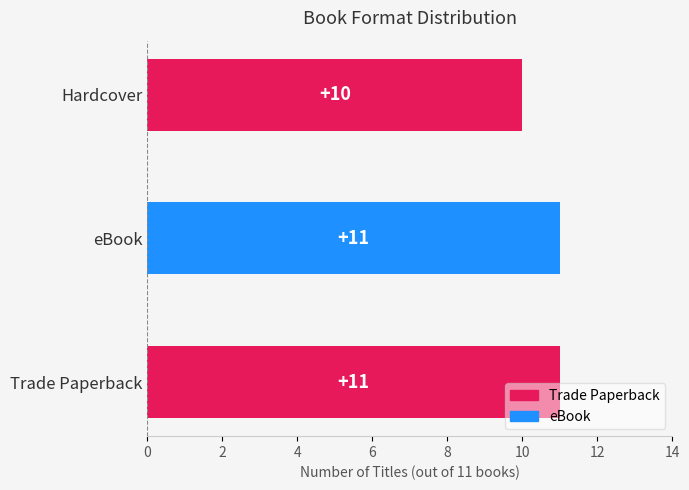

Are the bars grouped side by side (vs. stacked)?

No